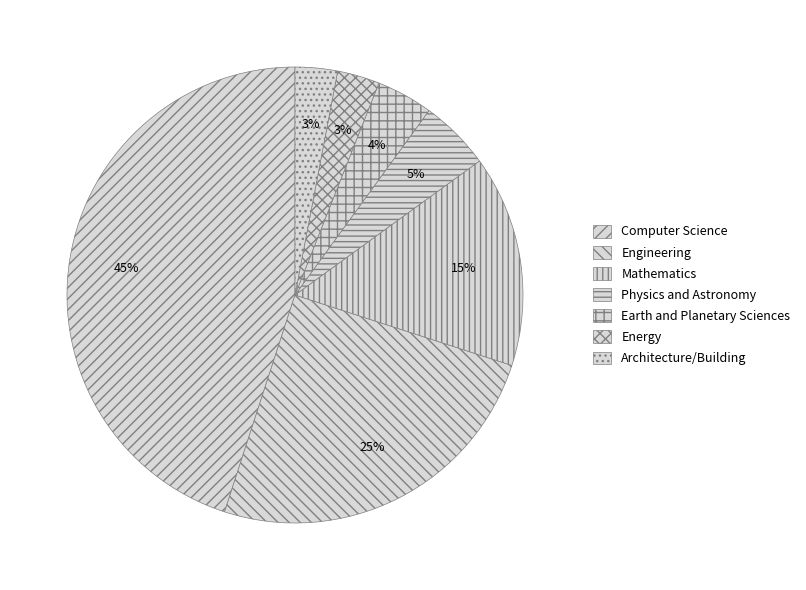

The Architecture/Building slice represents 12% of the pie. True or false?

False